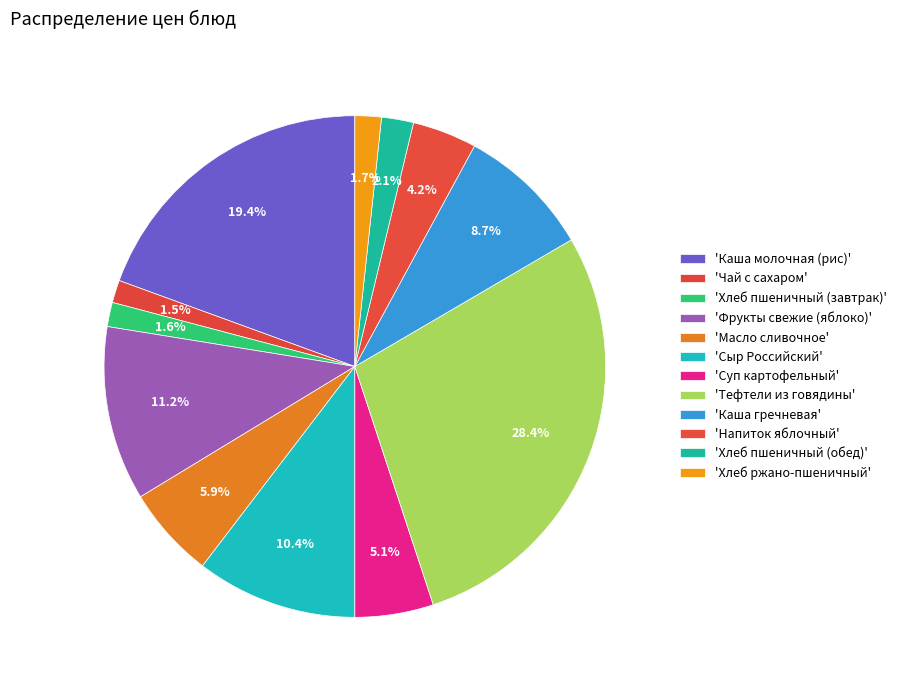

Rank the categories by value from lowest to highest.

Чай с сахаром, Хлеб пшеничный (завтрак), Хлеб ржано-пшеничный, Хлеб пшеничный (обед), Напиток яблочный, Суп картофельный, Масло сливочное, Каша гречневая, Сыр Российский, Фрукты свежие (яблоко), Каша молочная (рис), Тефтели из говядины